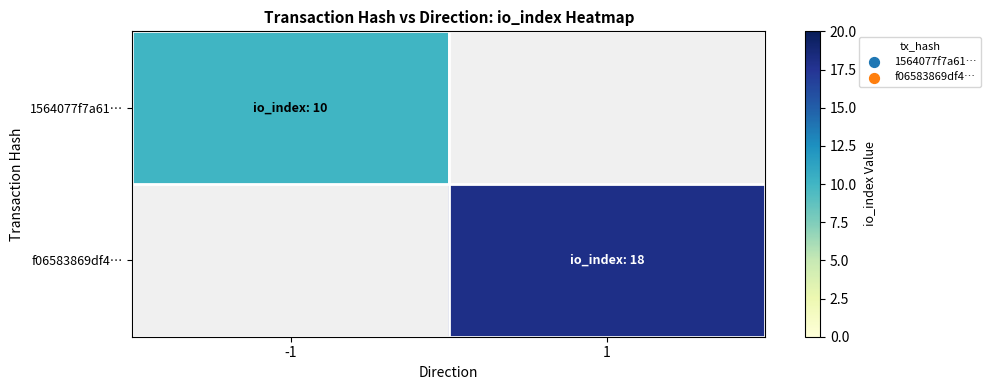

Rank the series by their maximum value, from lowest to highest.

1564077f7a61…, f06583869df4…